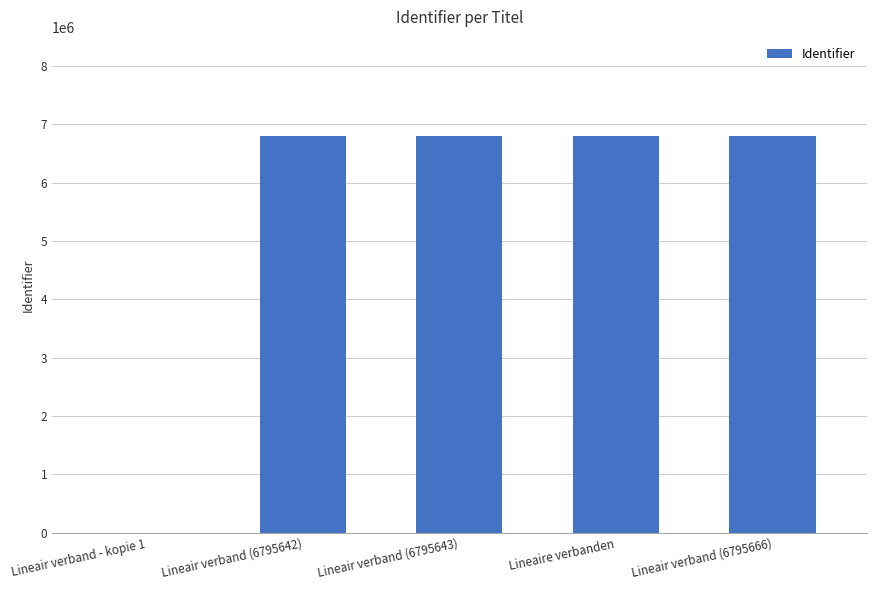

The chart shows a value of 6795643 at Lineair verband (6795643). True or false?

True